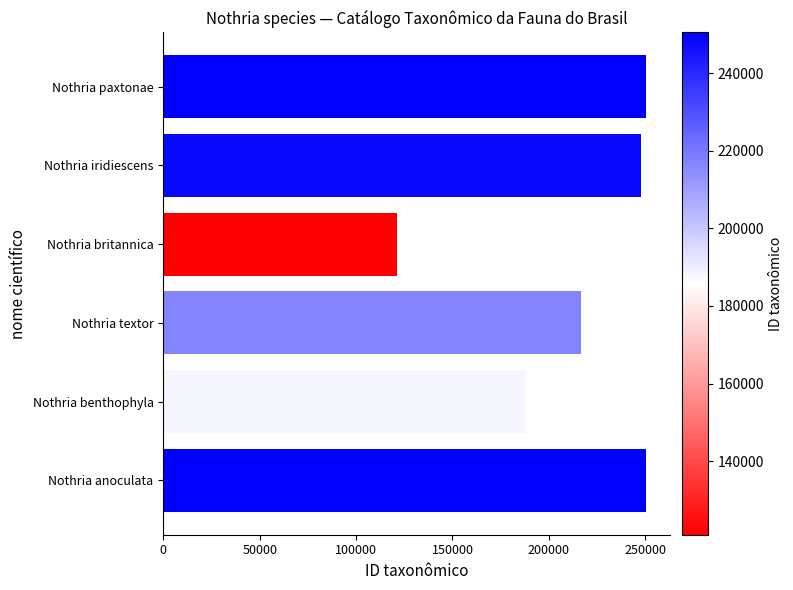

How many distinct data groups are displayed?

1